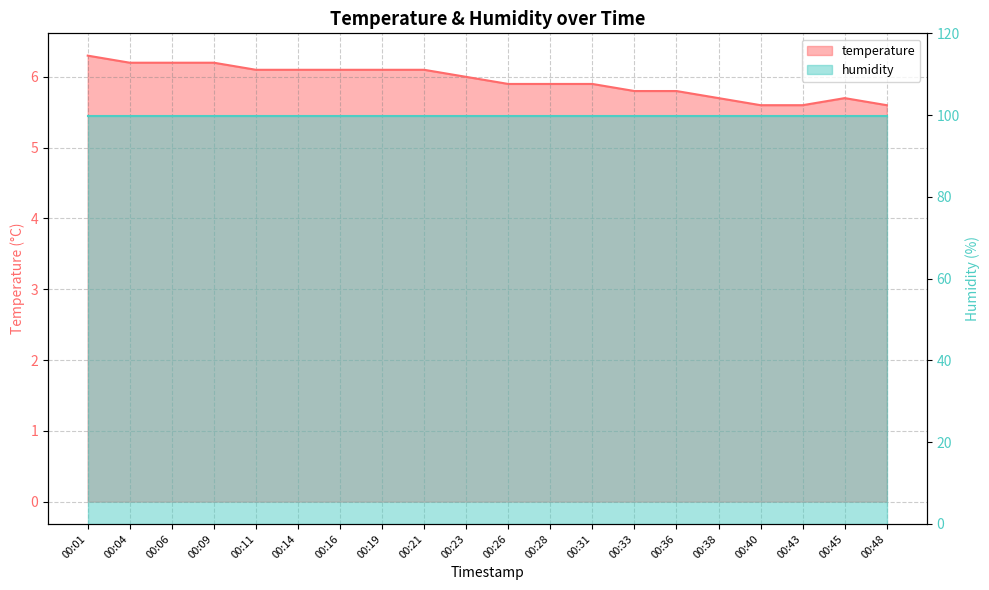

What is the approximate value at 00:45?

5.7